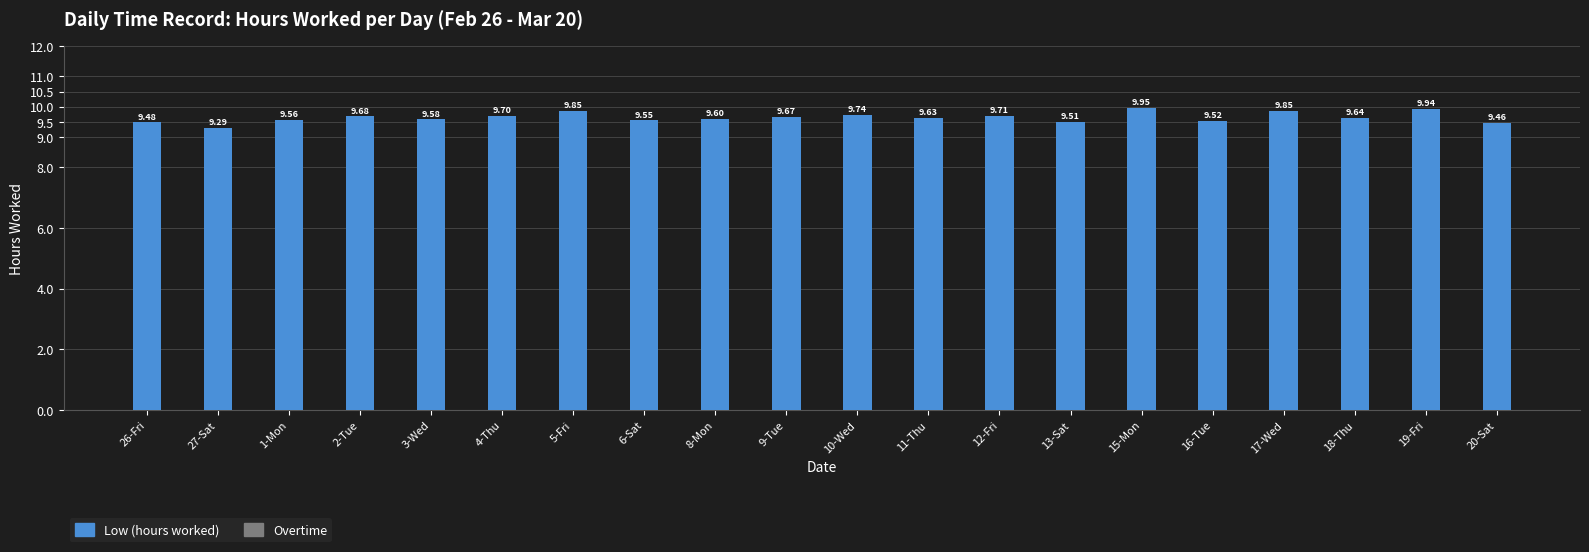

Approximately how many times larger is the value at 19-Fri compared to 11-Thu?

1.0